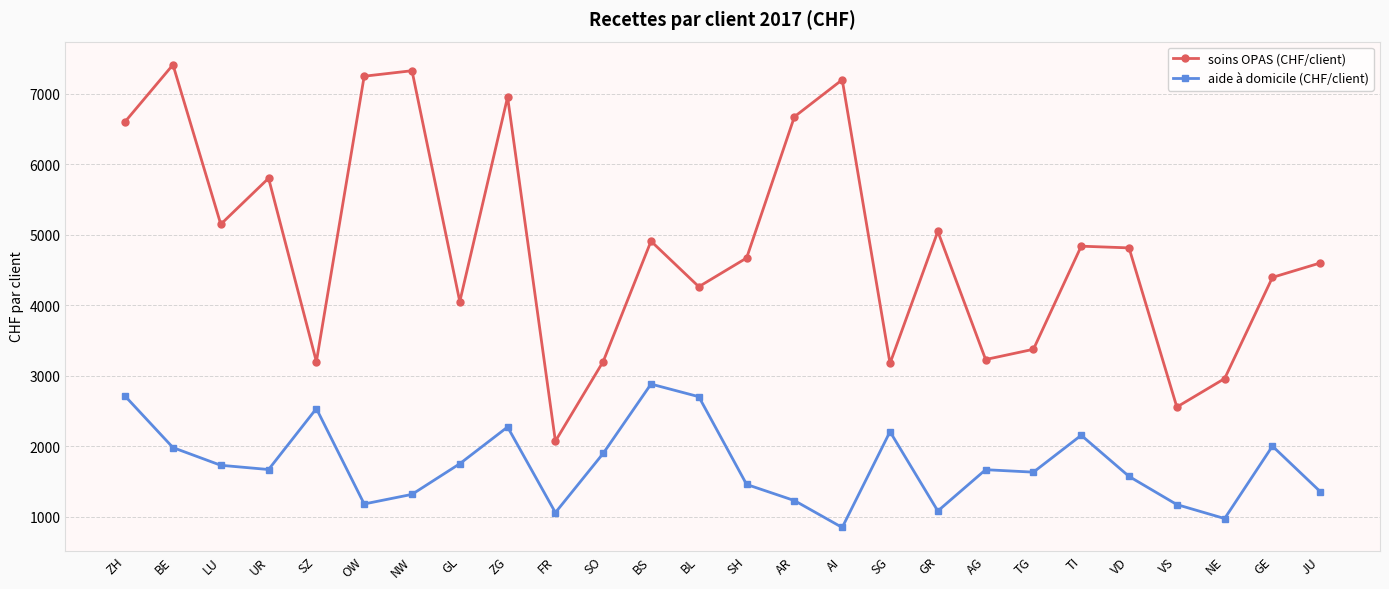

At which label does soins OPAS (CHF/client) reach its peak?

BE